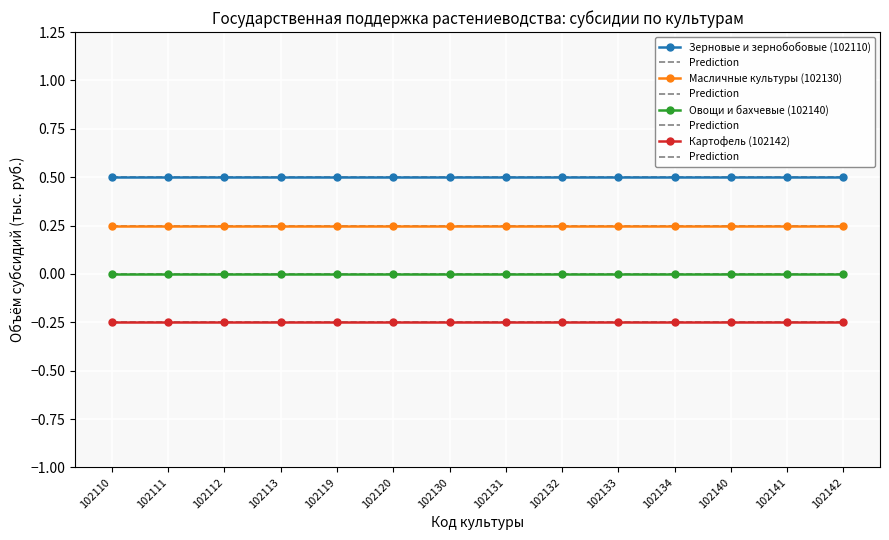

The value of Масличные культуры (102130) at 102142 is 0.4. True or false?

False